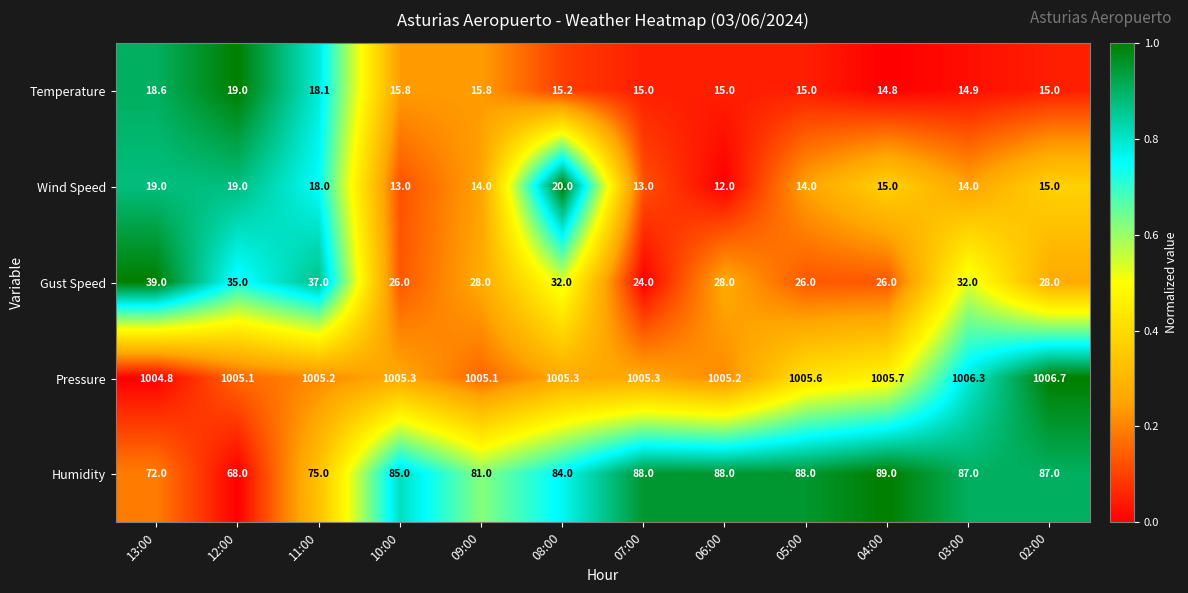

What is the greatest value displayed?

1006.7